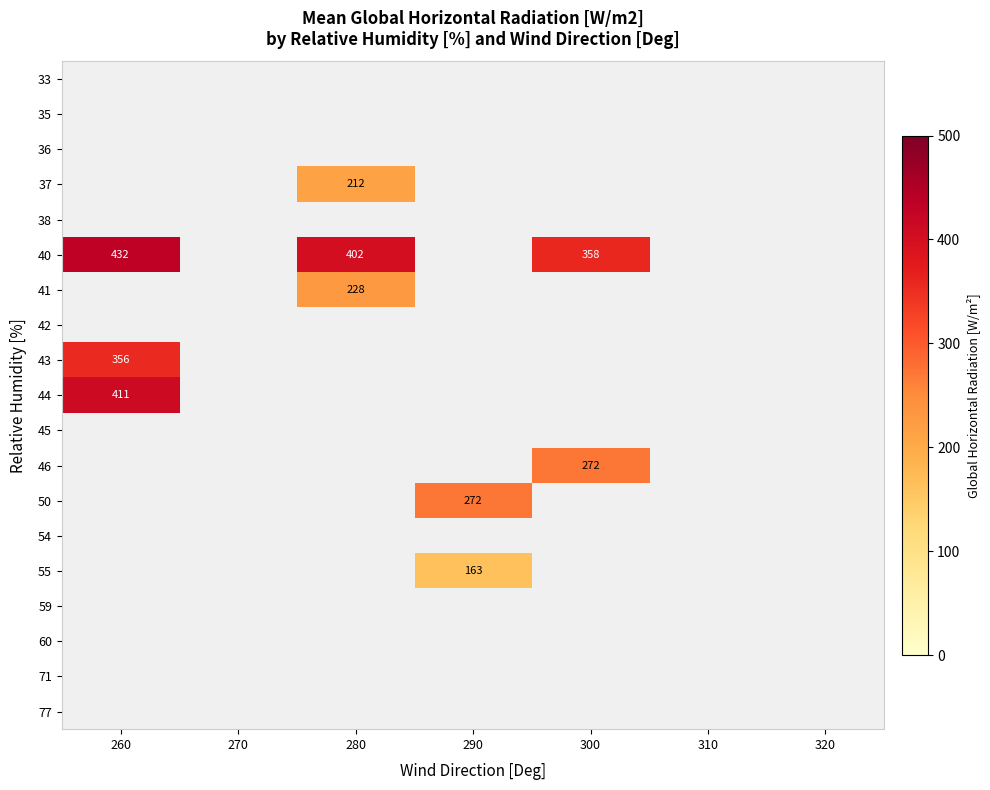

Which series has the largest range (max minus min)?

40